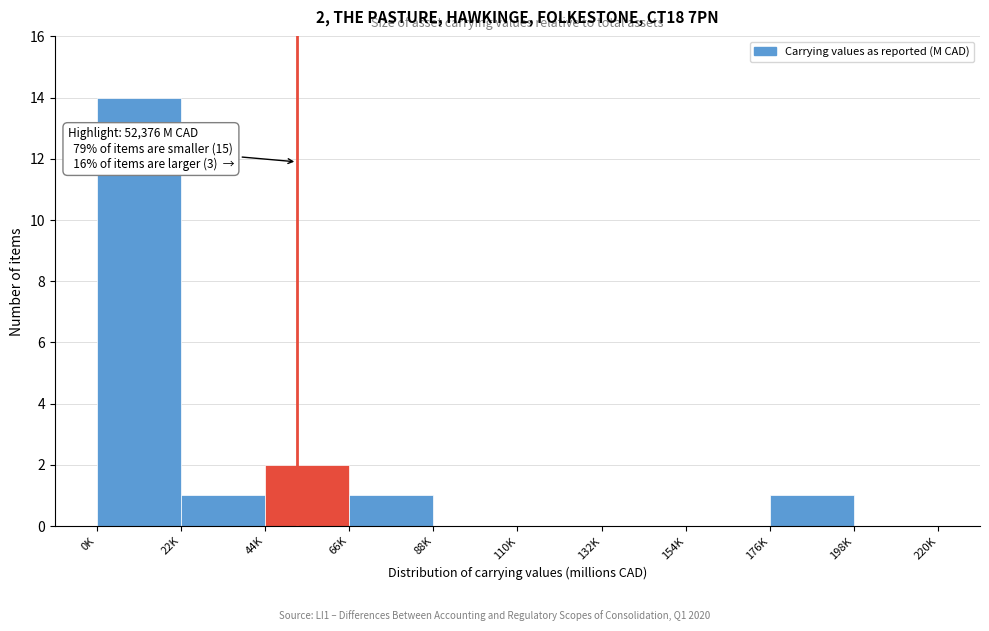

Reading left to right, list all the values displayed in this chart.

0K=14	22K=1	44K=2	66K=1	88K=0	110K=0	132K=0	154K=0	176K=1	198K=0